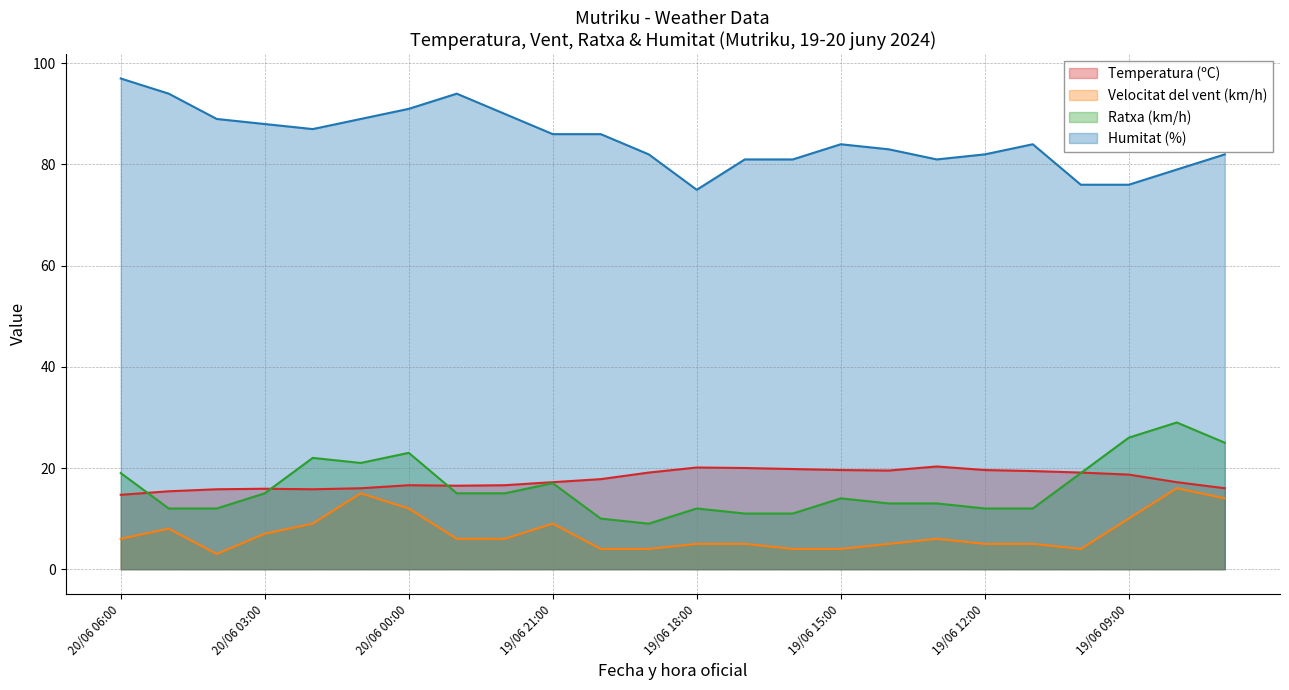

What is the value of the Humitat (%) point at the 5th from the left?

87.0